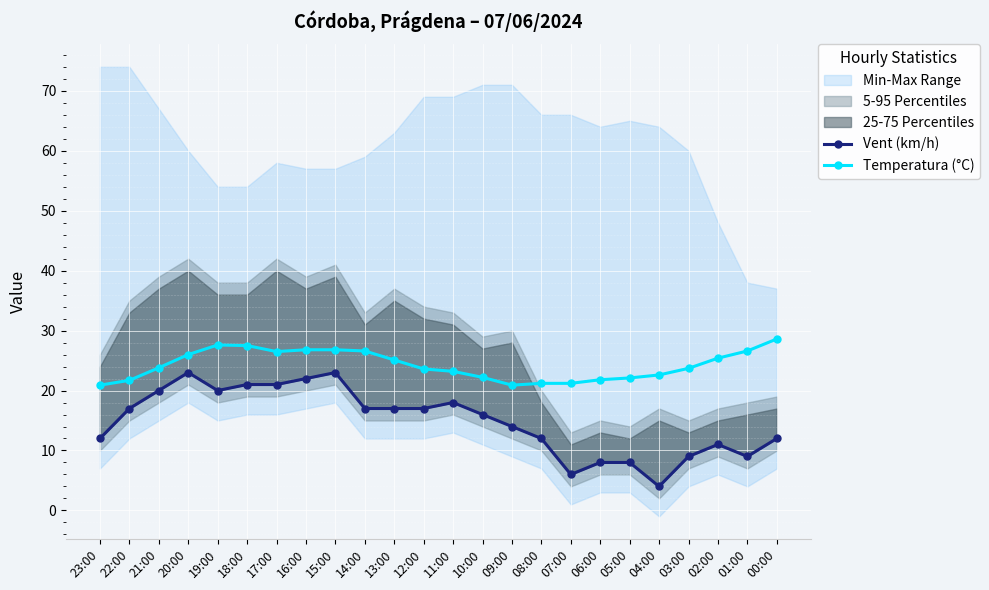

Reading left to right, transcribe all the data shown in this chart.

Vent (km/h): 12.0	17.0	20.0	23.0	20.0	21.0	21.0	22.0	23.0	17.0	17.0	17.0	18.0	16.0	14.0	12.0	6.0	8.0	8.0	4.0	9.0	11.0	9.0	12.0
Temperatura (°C): 20.9	21.7	23.8	26.0	27.6	27.5	26.5	26.8	26.8	26.6	25.1	23.6	23.2	22.2	20.9	21.2	21.2	21.8	22.1	22.6	23.7	25.4	26.6	28.6